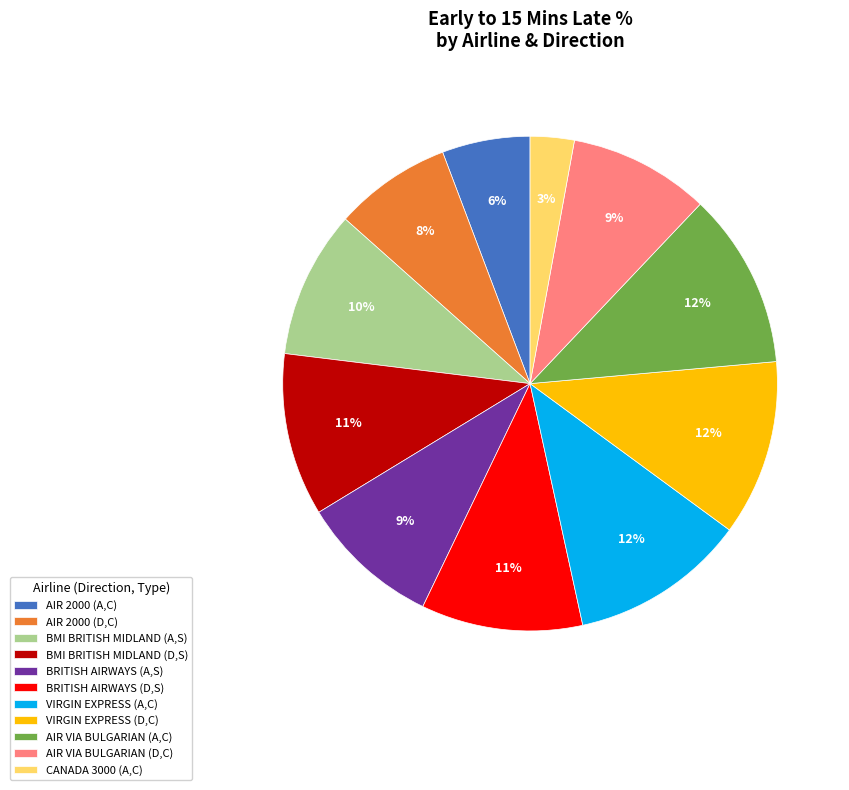

Count the number of slices in the pie.

11